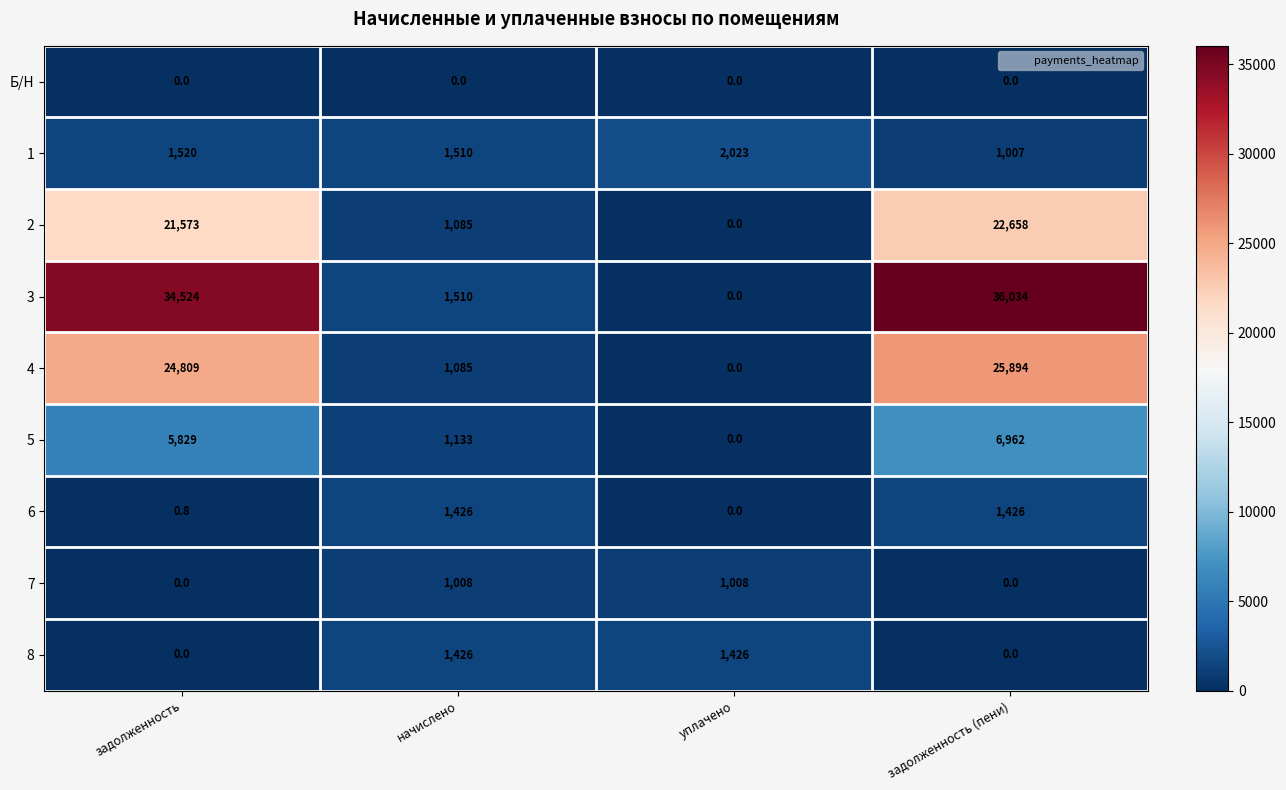

What is the sum of the 6 values at задолженность (пени) and начислено?

2852.0